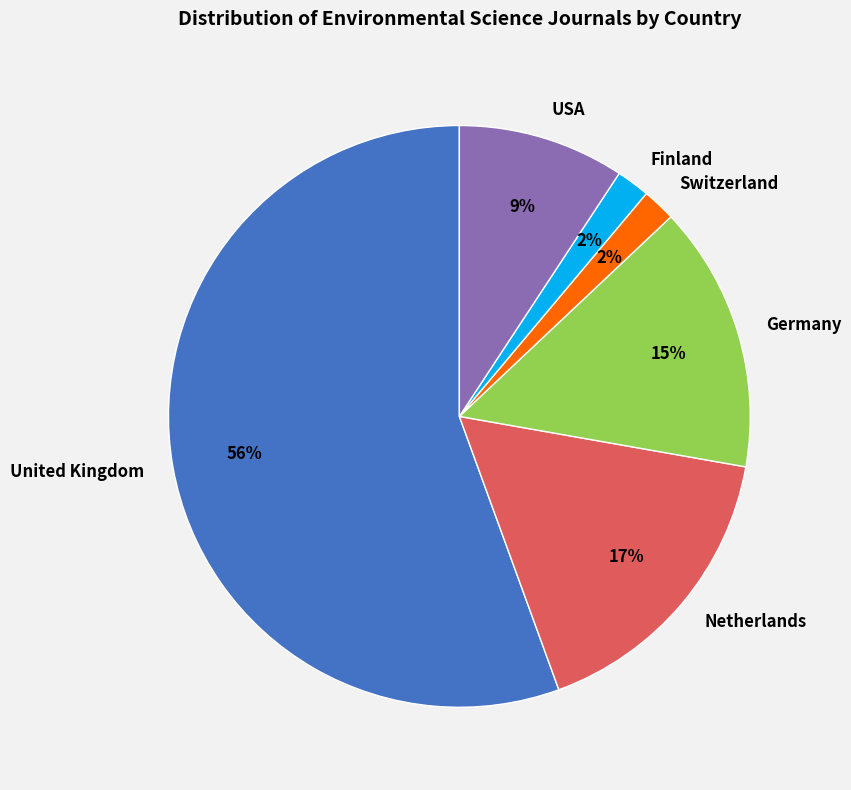

Is the sum of Germany and Finland greater than half?

No